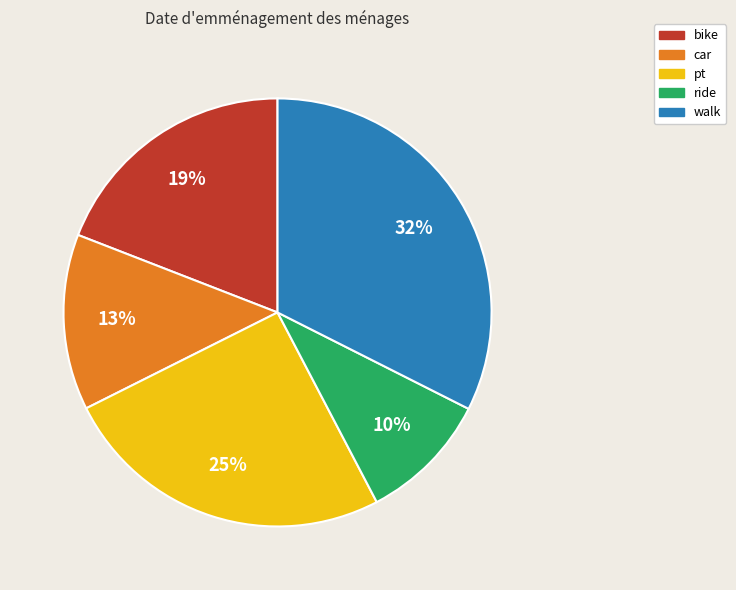

Which has a higher value, pt or walk?

walk